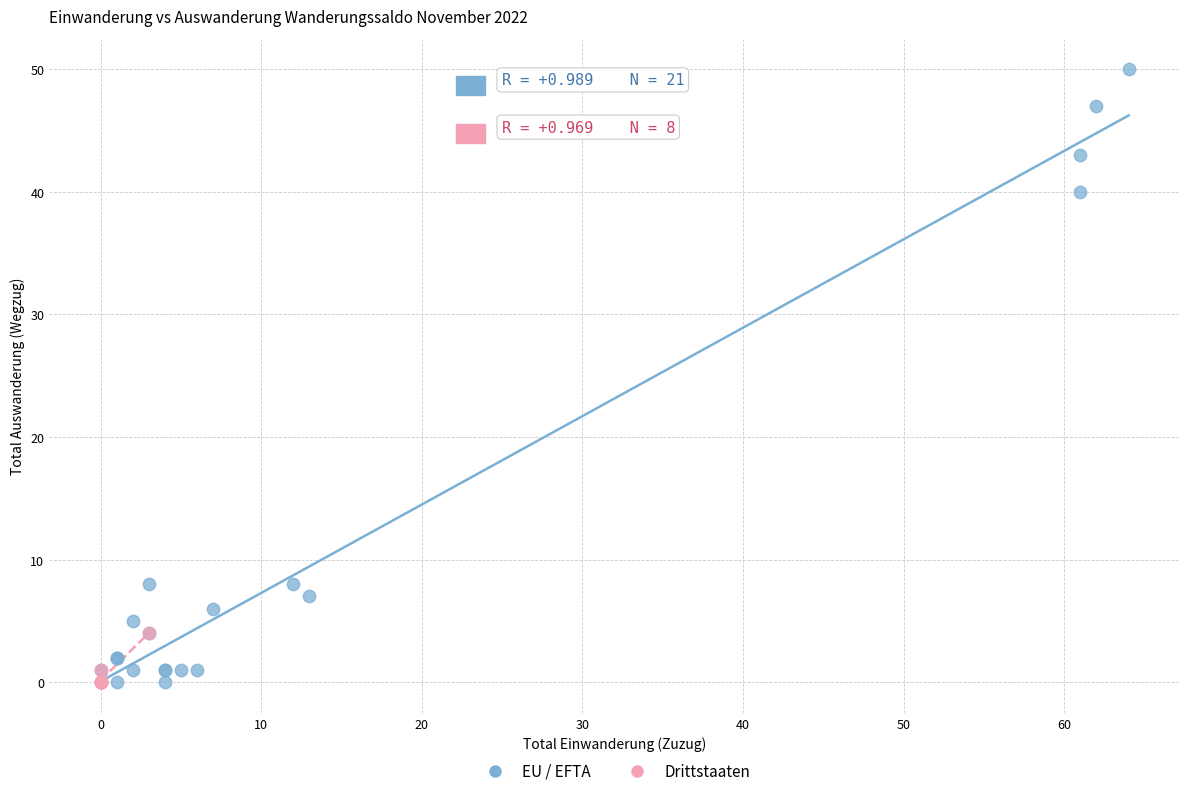

Which series contains the highest Y value?

EU / EFTA